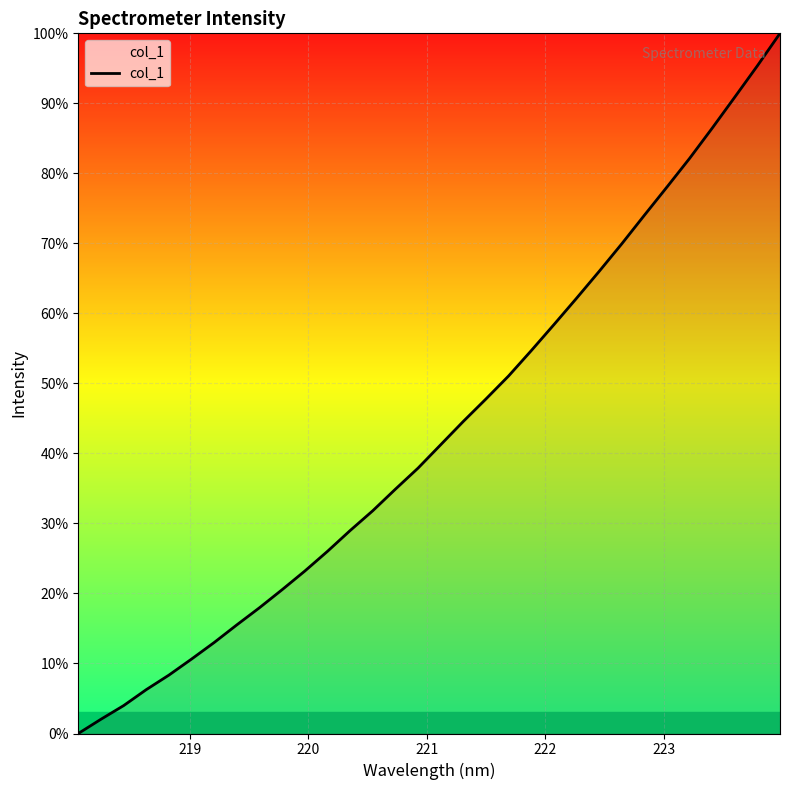

What is the difference between the maximum and minimum values?

100.0